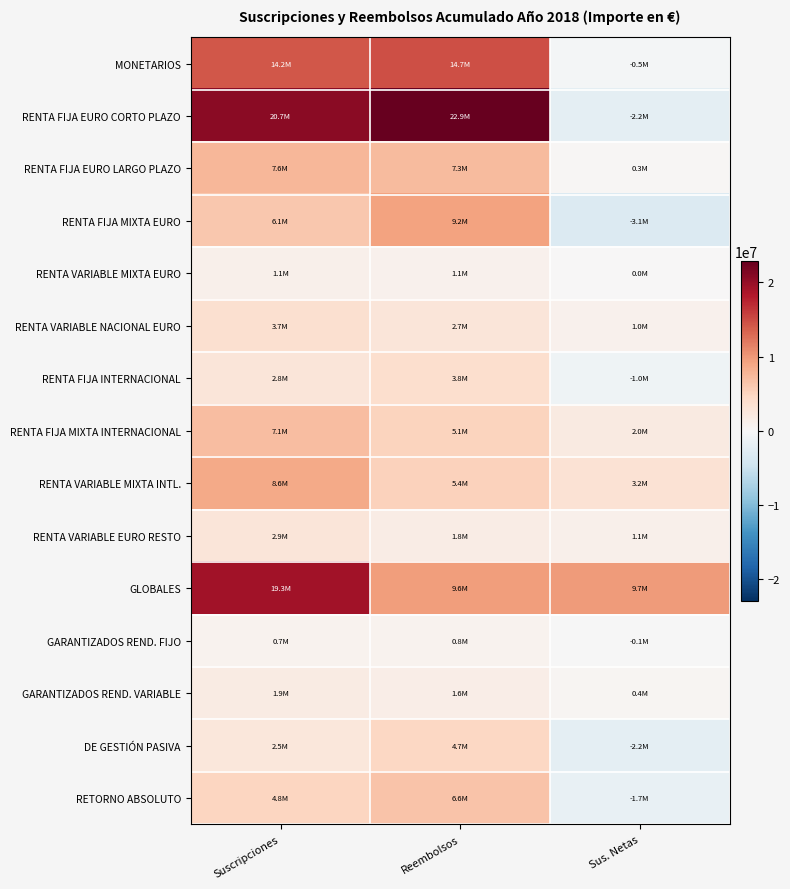

Rank the series at Sus. Netas from lowest to highest value.

RENTA FIJA MIXTA EURO, RENTA FIJA EURO CORTO PLAZO, DE GESTIÓN PASIVA, RETORNO ABSOLUTO, RENTA FIJA INTERNACIONAL, MONETARIOS, GARANTIZADOS REND. FIJO, RENTA VARIABLE MIXTA EURO, RENTA FIJA EURO LARGO PLAZO, GARANTIZADOS REND. VARIABLE, RENTA VARIABLE NACIONAL EURO, RENTA VARIABLE EURO RESTO, RENTA FIJA MIXTA INTERNACIONAL, RENTA VARIABLE MIXTA INTL., GLOBALES